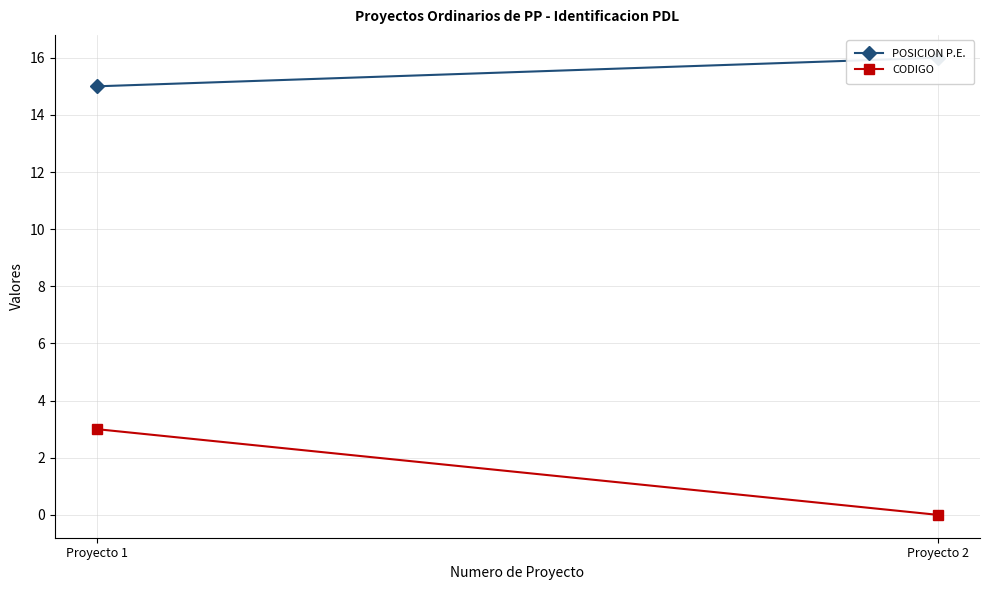

What is the spread (max minus min) of values at Proyecto 1?

12